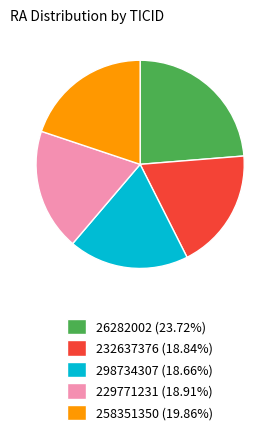

True or false: 26282002 accounts for 36% of the total.

False